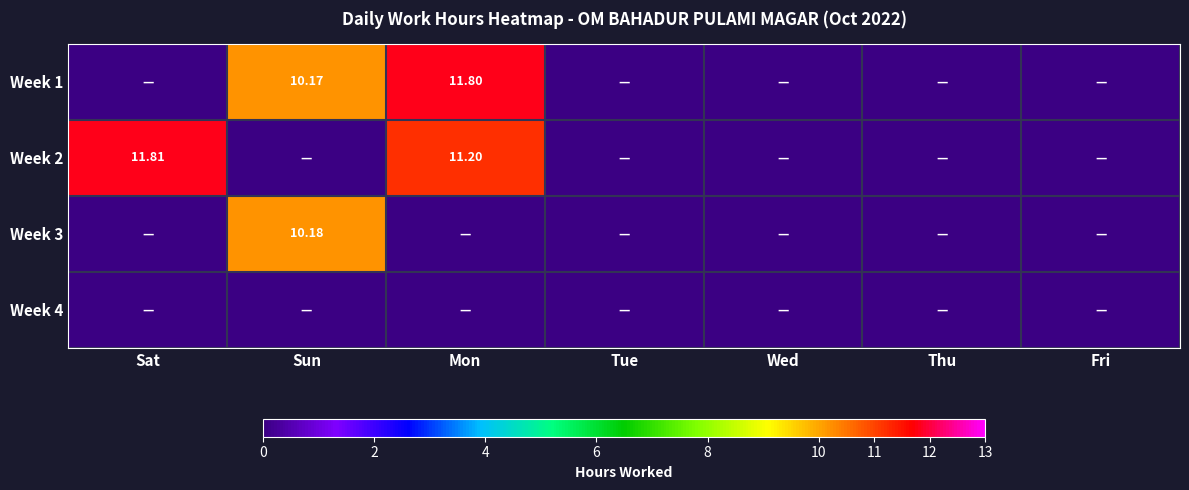

List the series in order of their peak value, highest first.

Week 2, Week 1, Week 3, Week 4